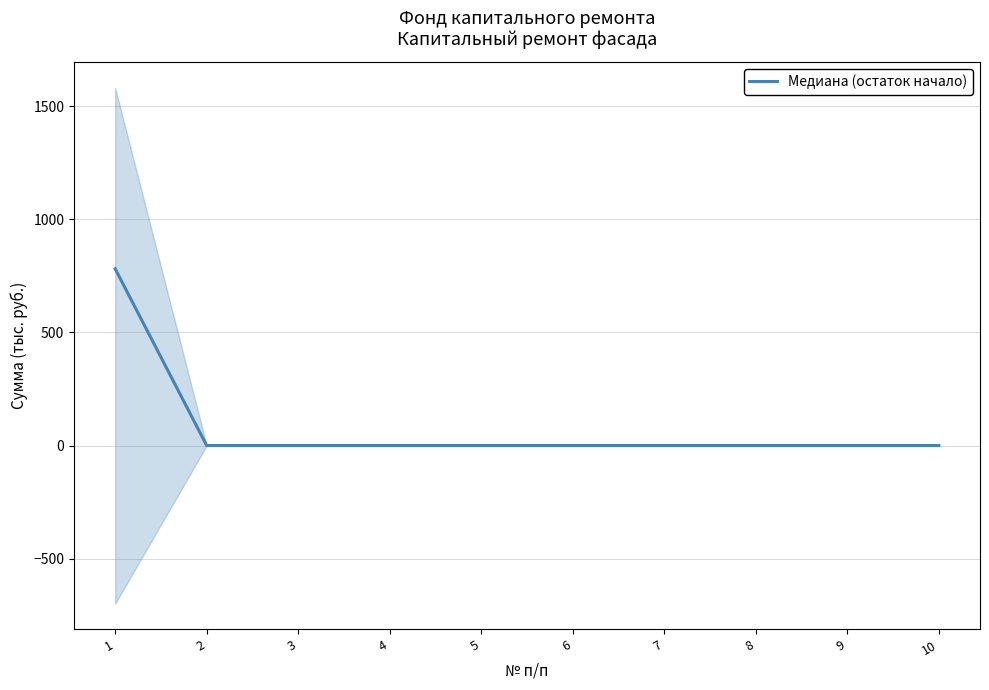

The chart shows a value of 0.0 at 9. True or false?

True